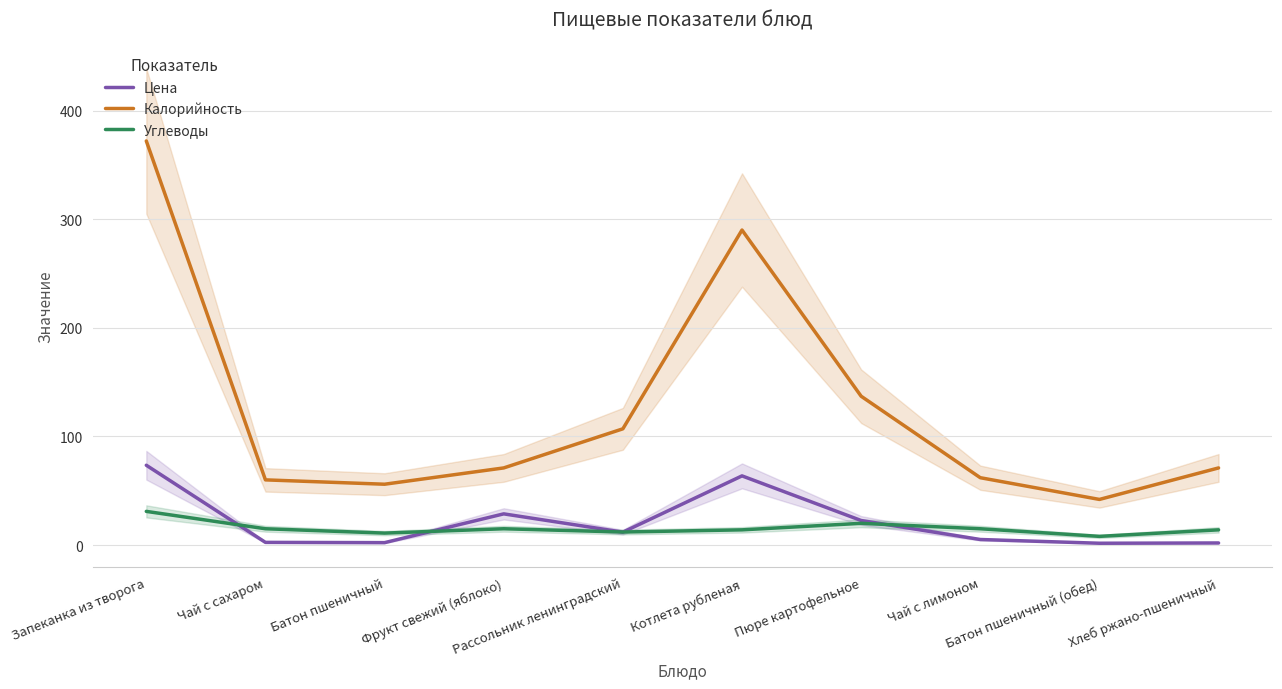

True or false: Калорийность and Углеводы intersect in this chart.

False